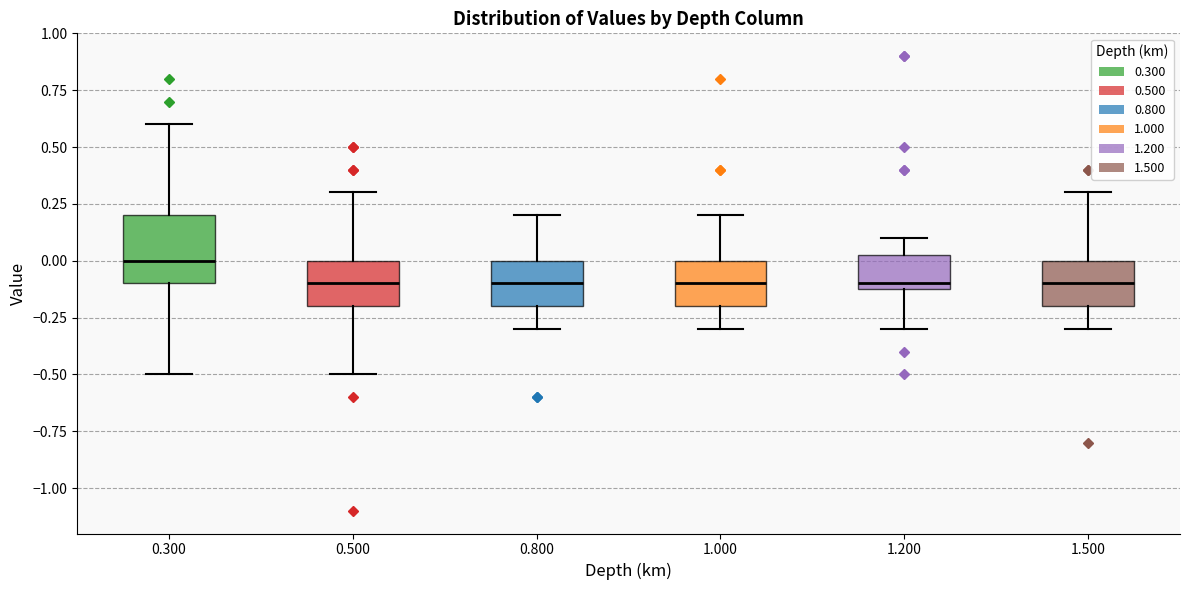

Where does the lower whisker of the box at x = 0.500 end on the y-axis? The values are not printed on the chart, so give them approximately, as read against the axis.

-0.50